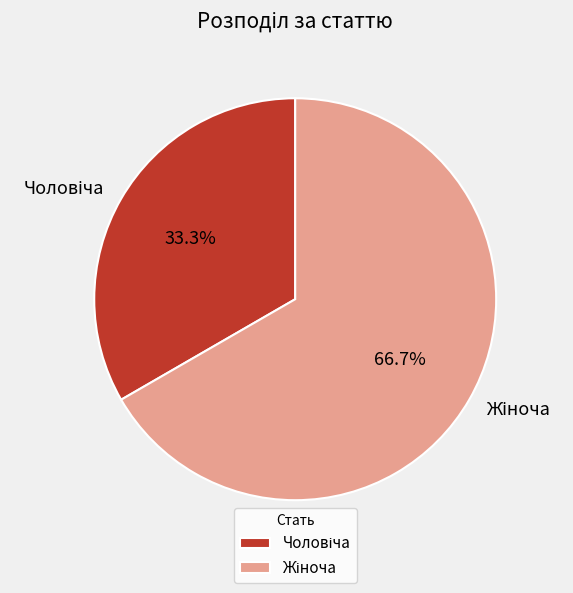

Is there a majority slice in this chart?

Yes